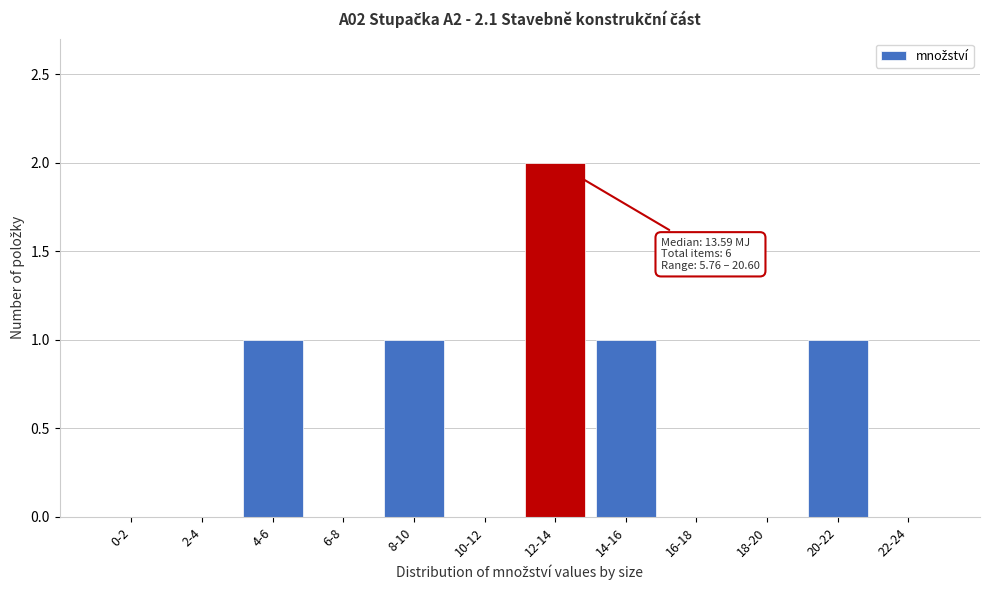

Reading left to right, what are all the values shown in this chart?

0-2=0	2-4=0	4-6=1	6-8=0	8-10=1	10-12=0	12-14=2	14-16=1	16-18=0	18-20=0	20-22=1	22-24=0